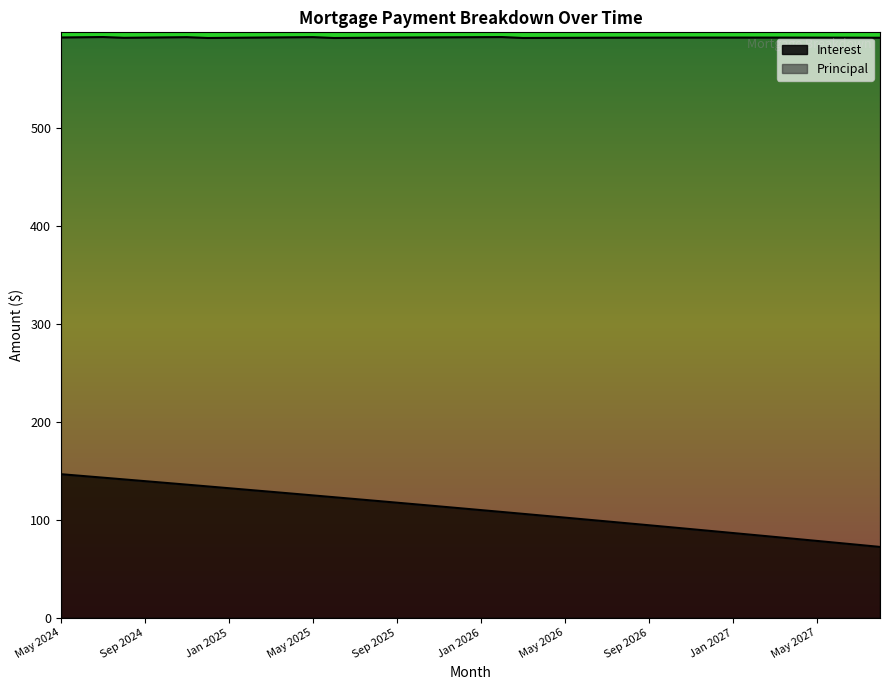

What position from the right is Oct 2026?

11